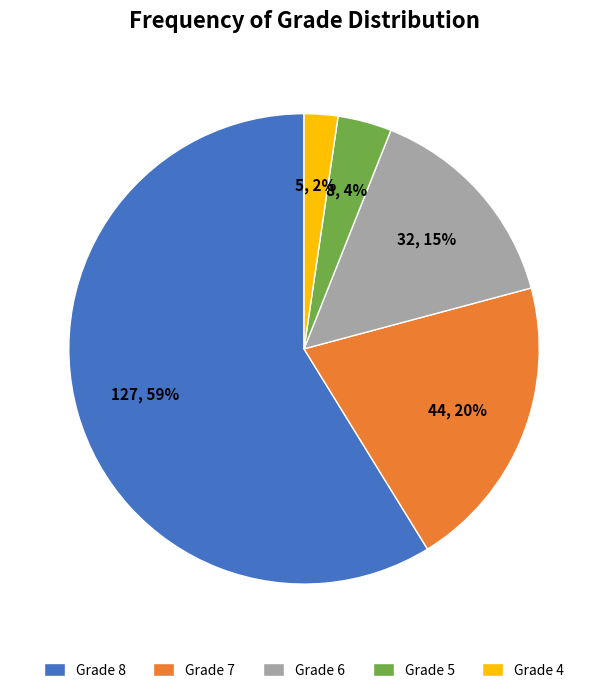

To the nearest percent, what is the combined percentage of Grade 6 and Grade 7?

35%